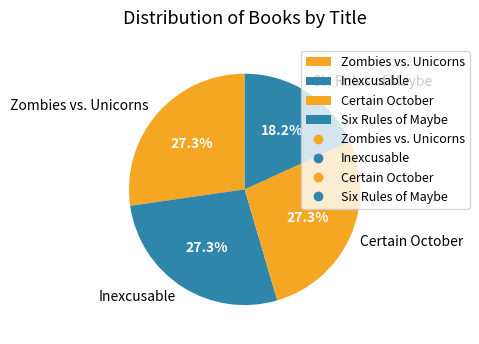

The Six Rules of Maybe slice represents 10% of the pie. True or false?

False